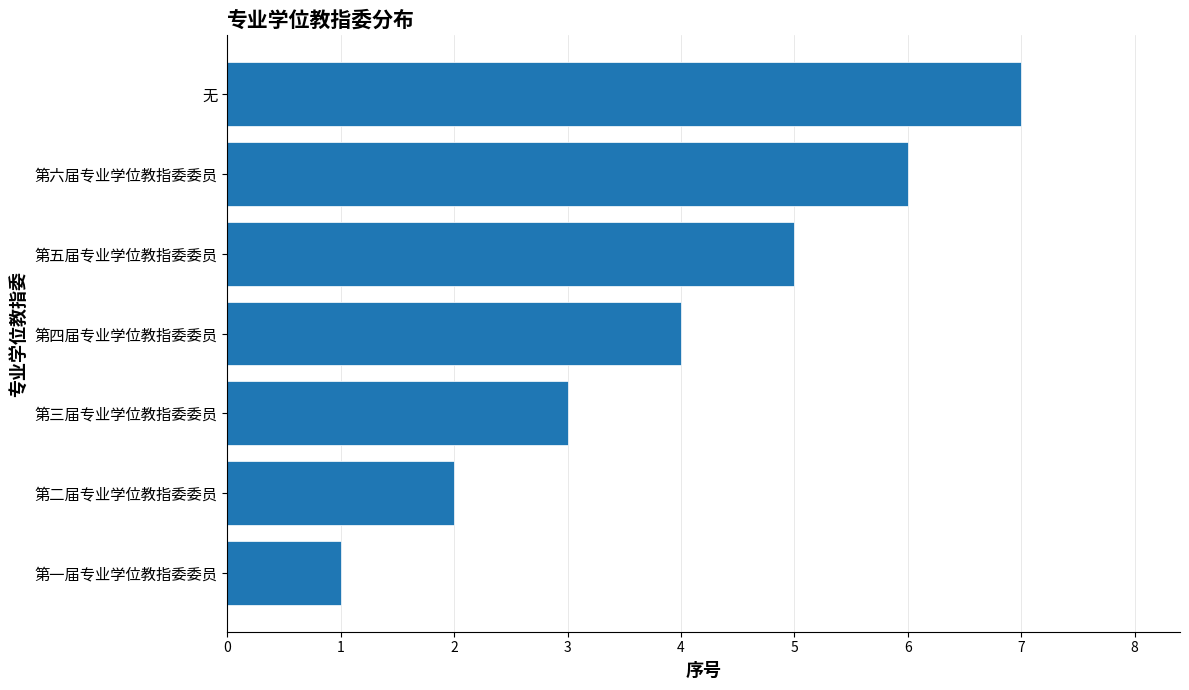

Which category has the lowest value across all series?

第一届专业学位教指委委员